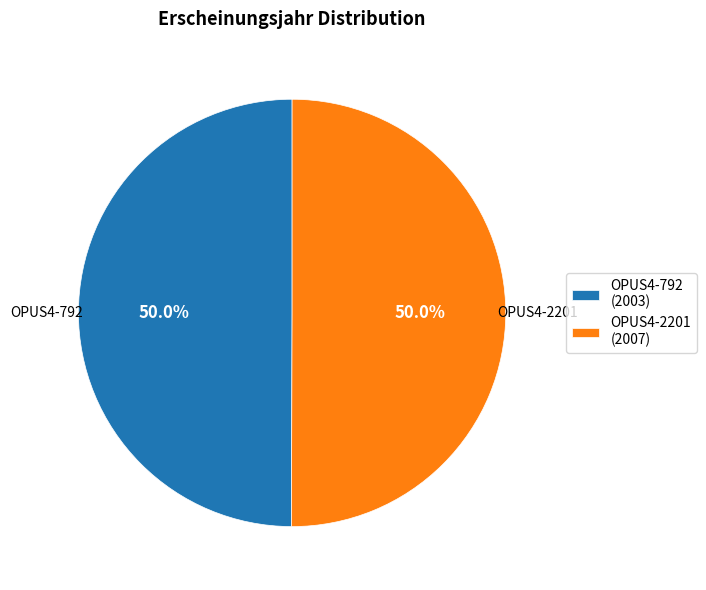

Combined, what portion of the pie is OPUS4-792 and OPUS4-2201?

100.0%